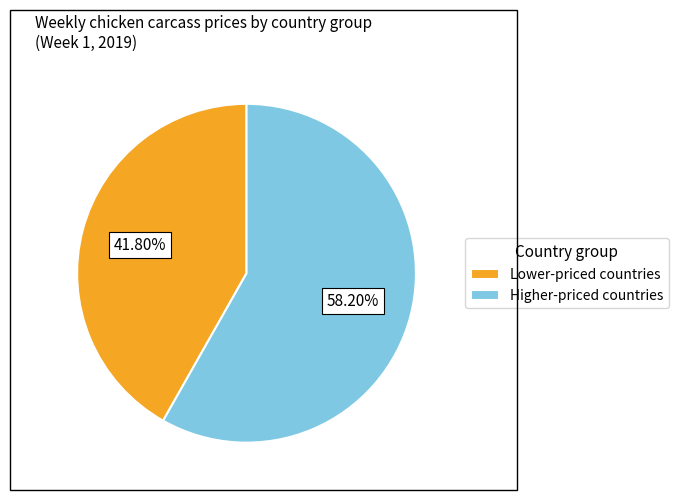

Combined, do Higher-priced countries and Lower-priced countries account for over 50%?

Yes